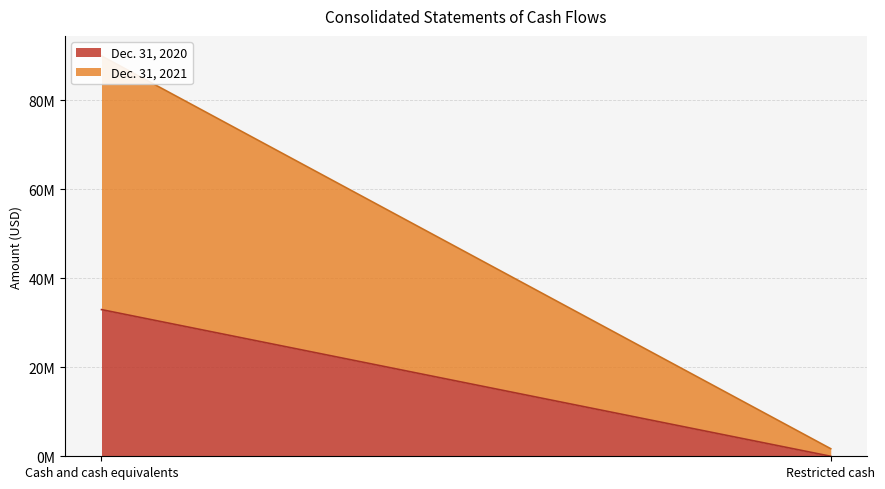

What is the difference between the highest and lowest values at Cash and cash equivalents?

57031000